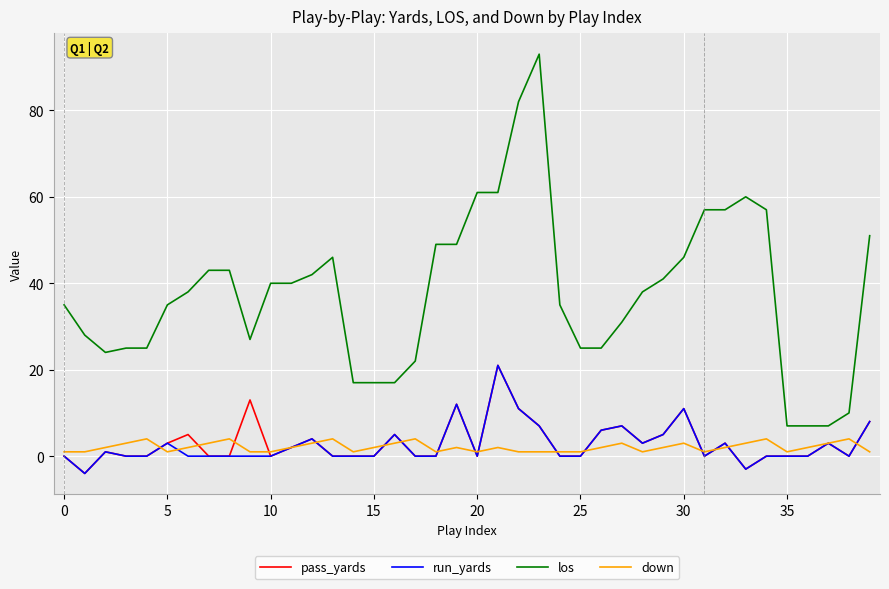

Which series has the largest total across all categories?

los